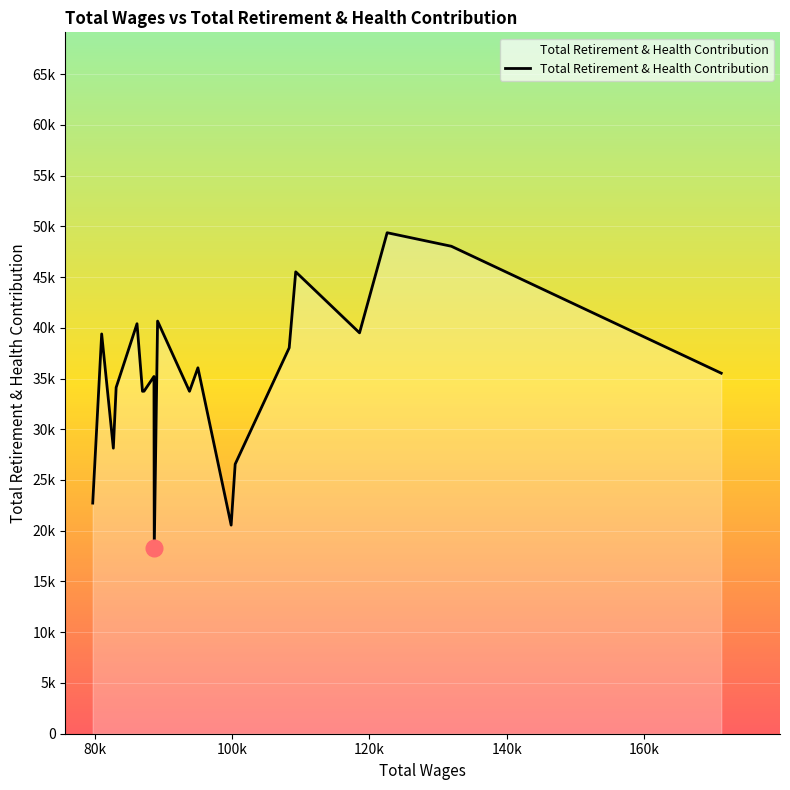

Is this an area chart (filled region under the line)?

Yes